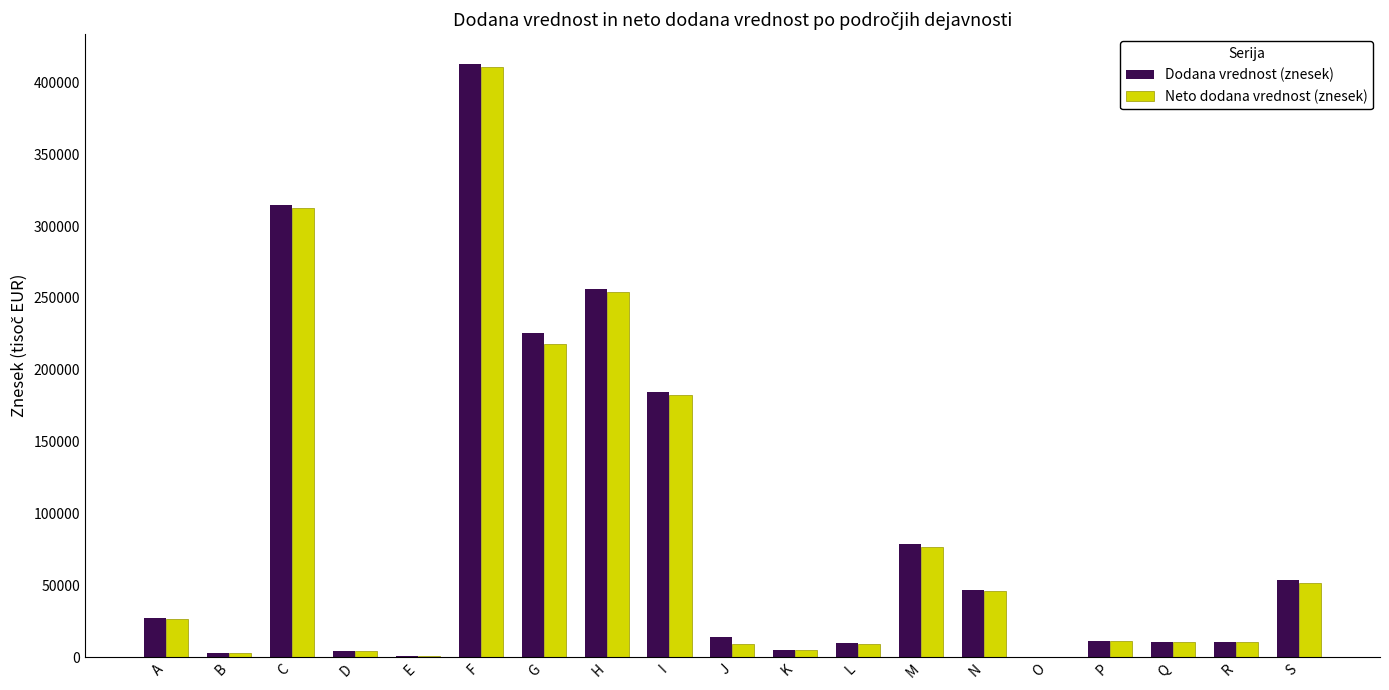

True or false: Neto dodana vrednost (znesek) has a value of 934.4 at E.

True